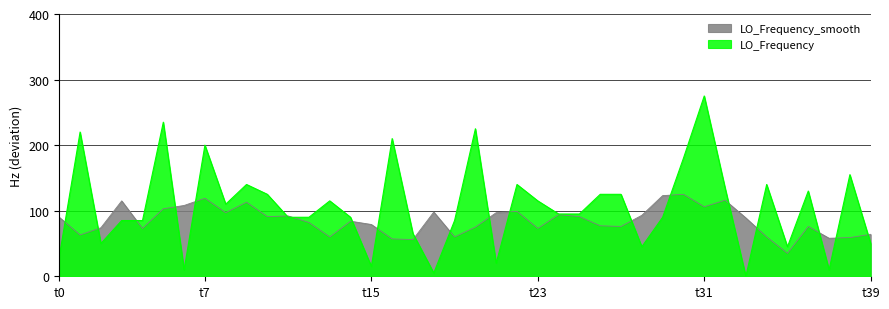

At which category is the sum across all series the highest?

t31